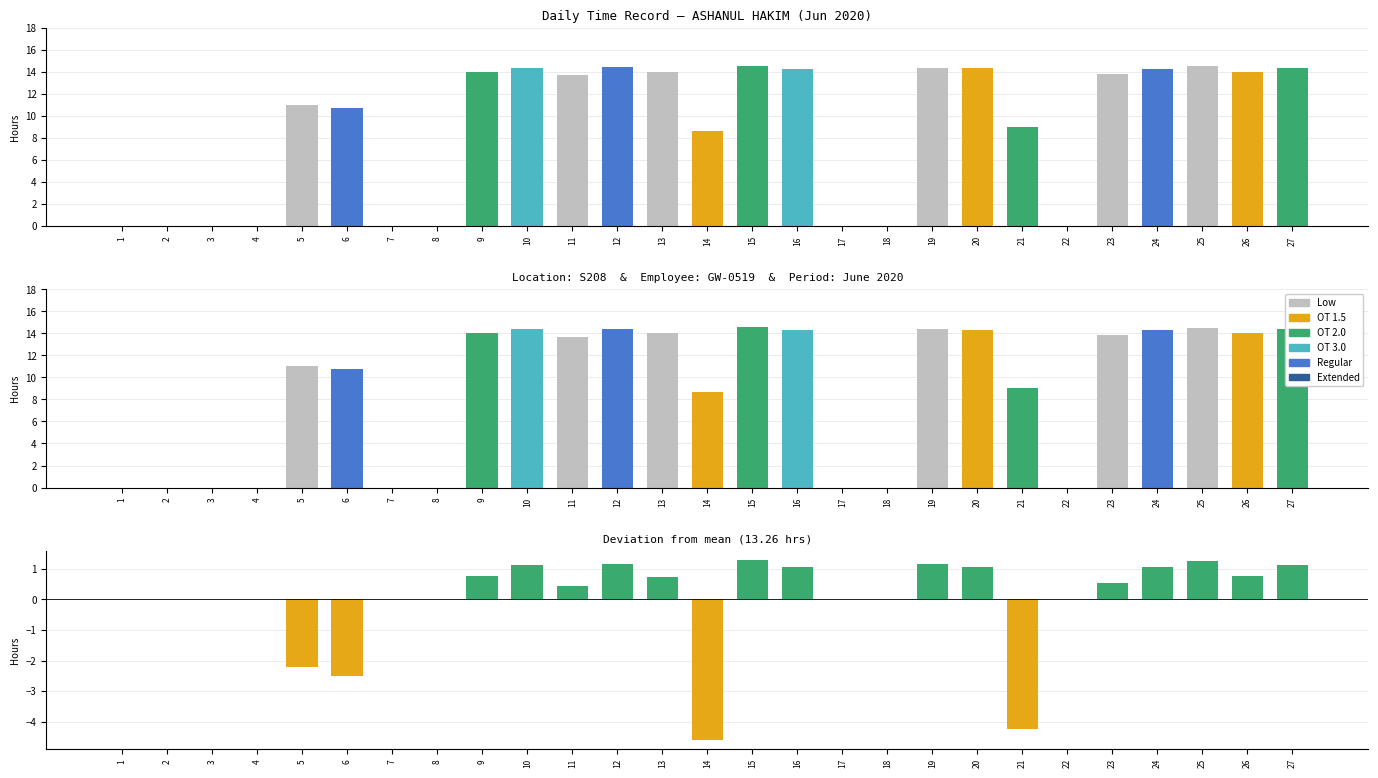

Does the chart contain any negative values?

Yes